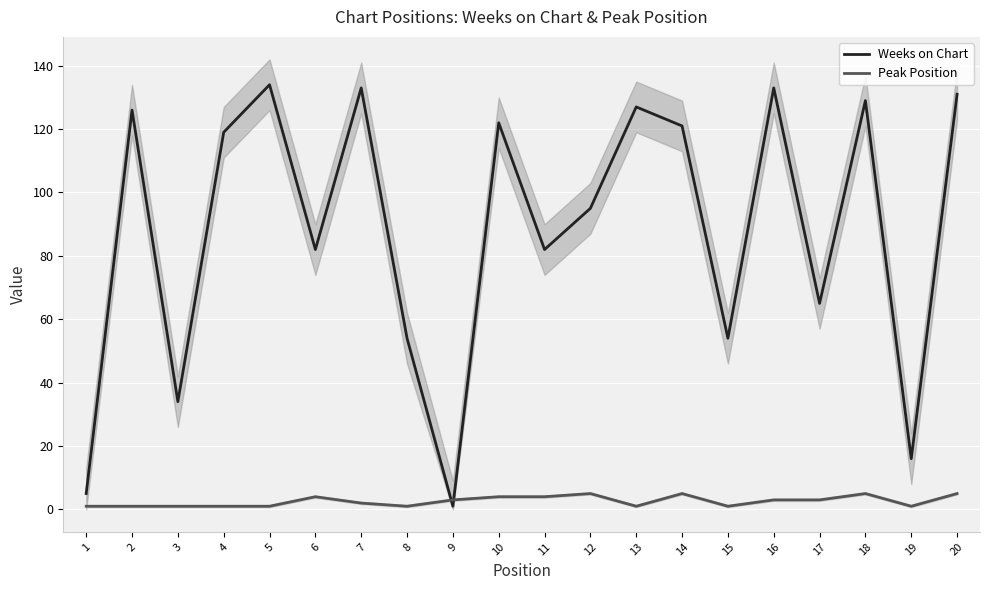

Count the number of data series in this chart.

2